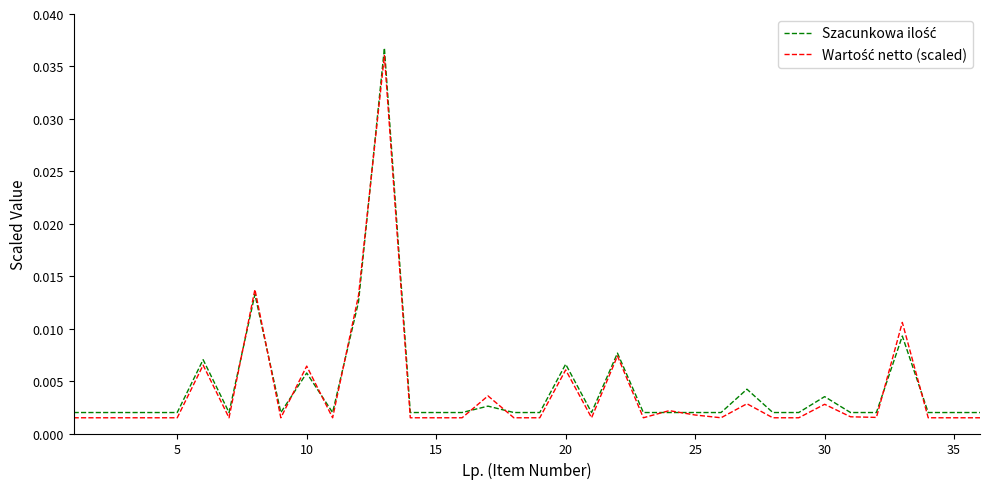

How many lines are shown in the chart?

2